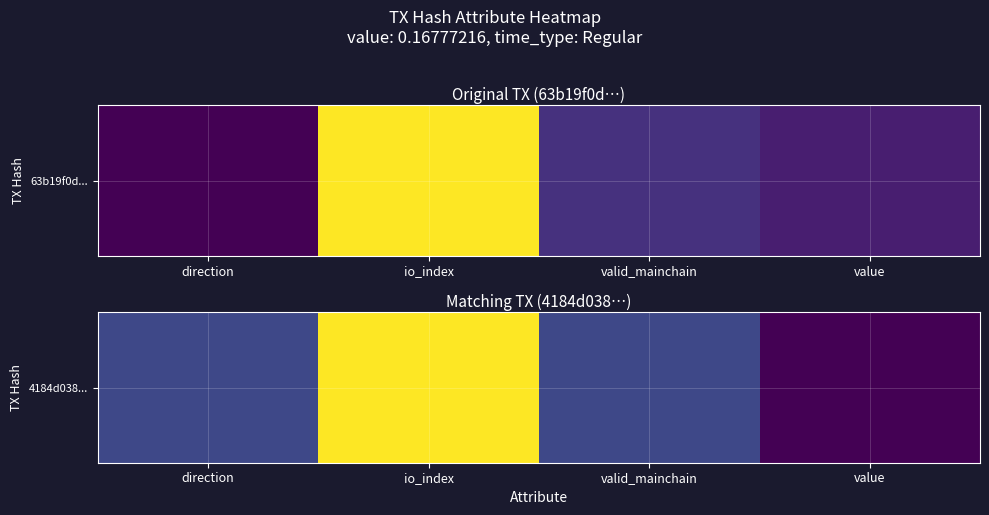

List the labels in order of value, largest first.

io_index, direction, valid_mainchain, value